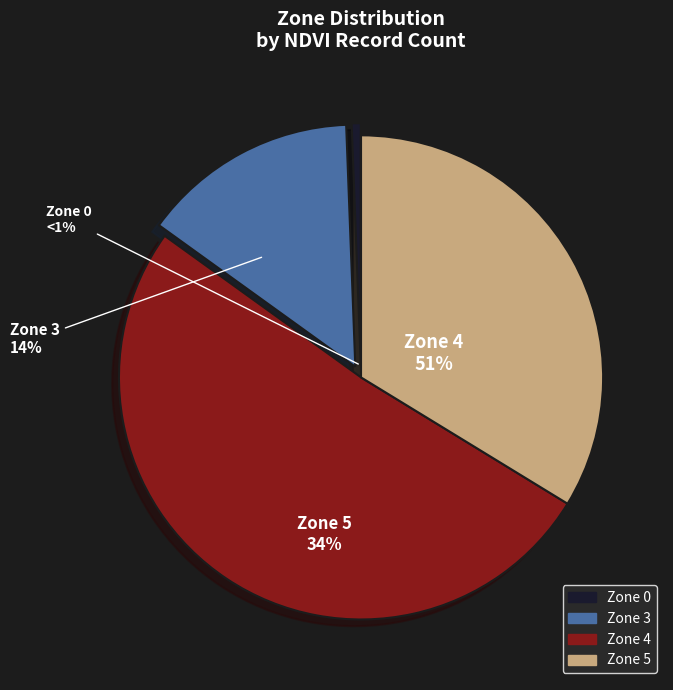

How many segments does this pie chart have?

4